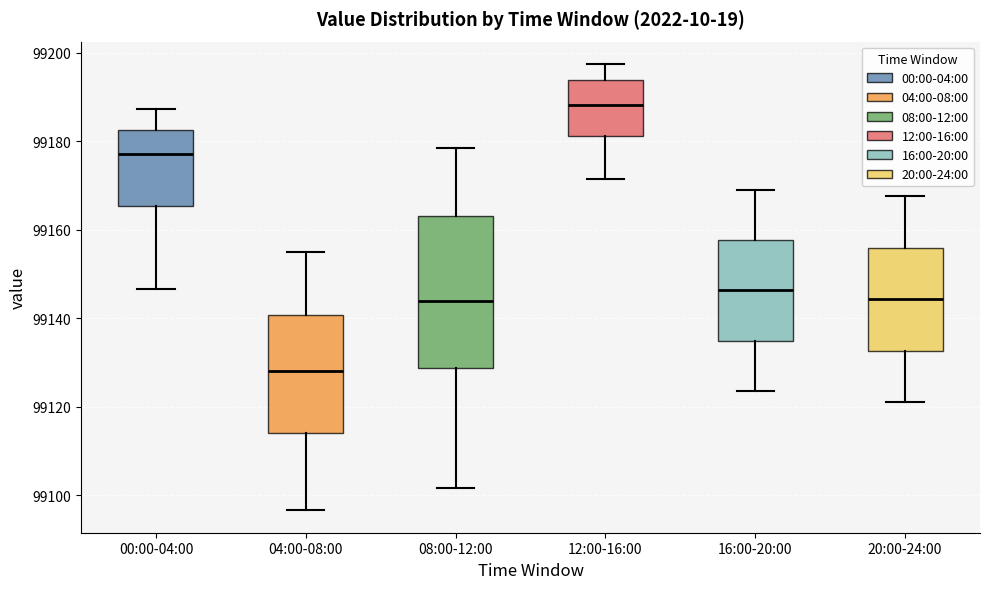

Reading left to right, read every box against the y-axis: the position of its median line, the range the box covers, and the ends of its whiskers. The values are not printed on the chart, so give them approximately, as read against the axis.

00:00-04:00: median 99178, box 99166 to 99182, whiskers 99146 to 99188
04:00-08:00: median 99128, box 99114 to 99140, whiskers 99096 to 99156
08:00-12:00: median 99144, box 99128 to 99164, whiskers 99102 to 99178
12:00-16:00: median 99188, box 99182 to 99194, whiskers 99172 to 99198
16:00-20:00: median 99146, box 99134 to 99158, whiskers 99124 to 99170
20:00-24:00: median 99144, box 99132 to 99156, whiskers 99122 to 99168